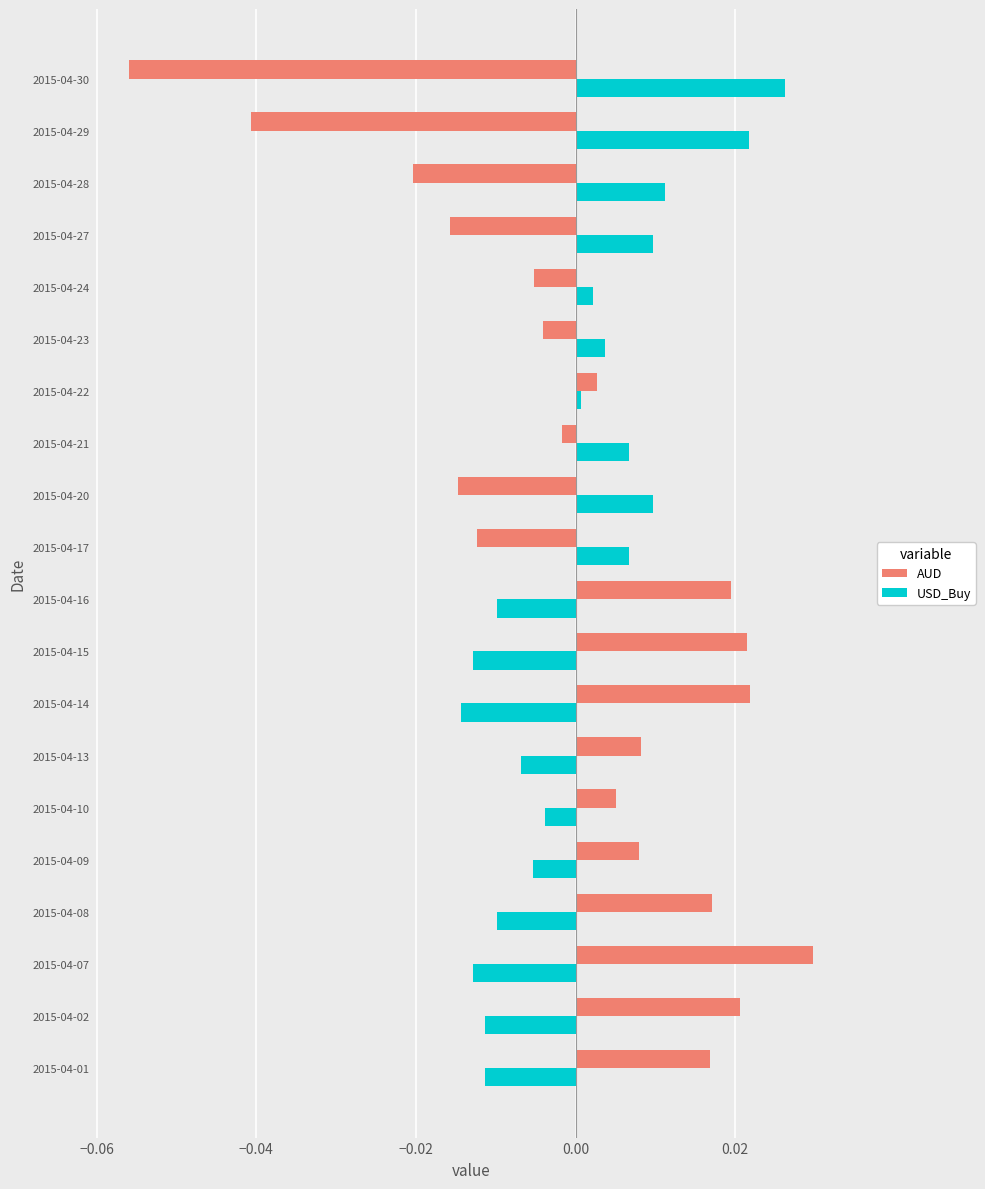

At which category is the sum across all series the highest?

2015-04-07